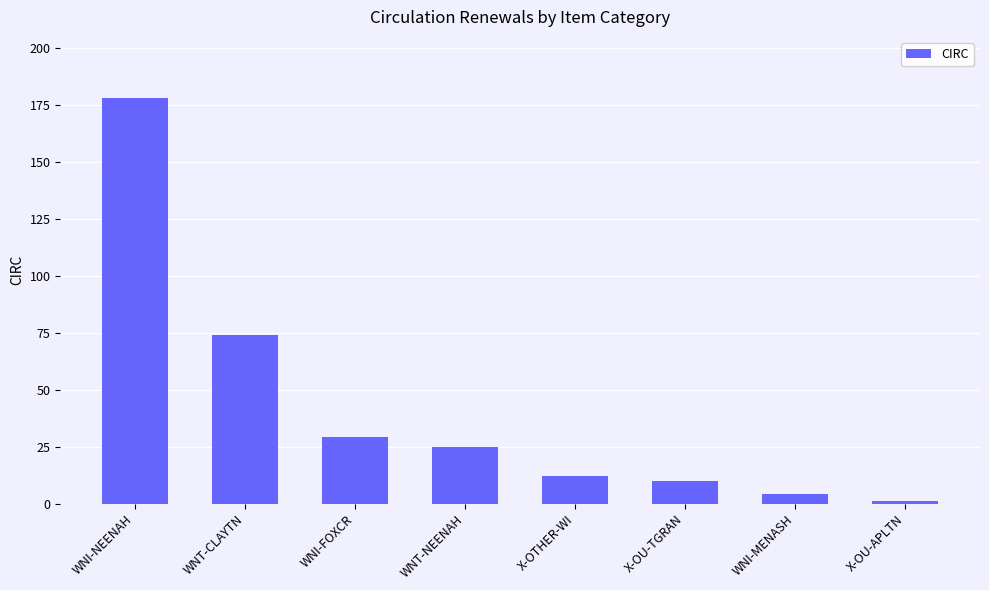

How many data points does each series have?

8